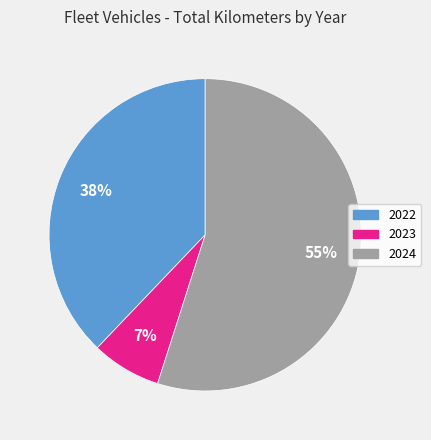

Count the number of slices in the pie.

3